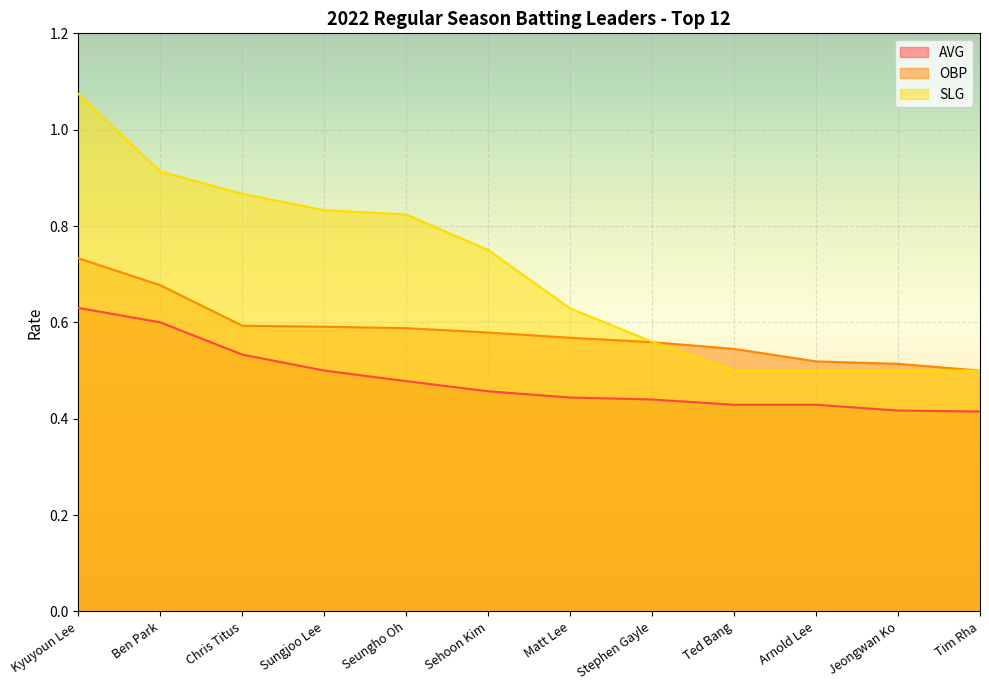

What position from the right is Sehoon Kim?

7